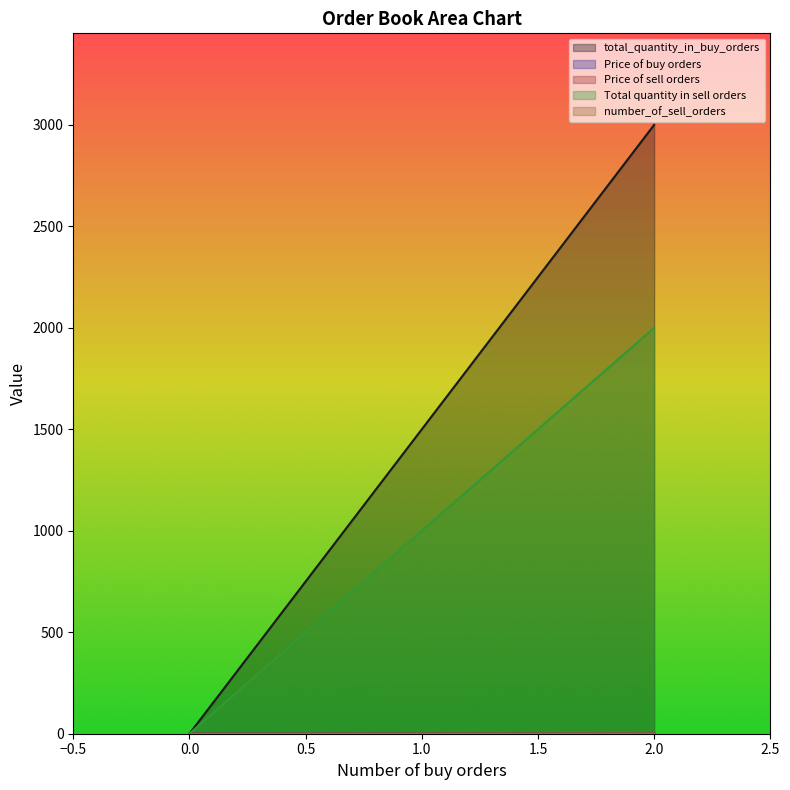

True or false: total_quantity_in_buy_orders has more than 1 interior local peaks.

False